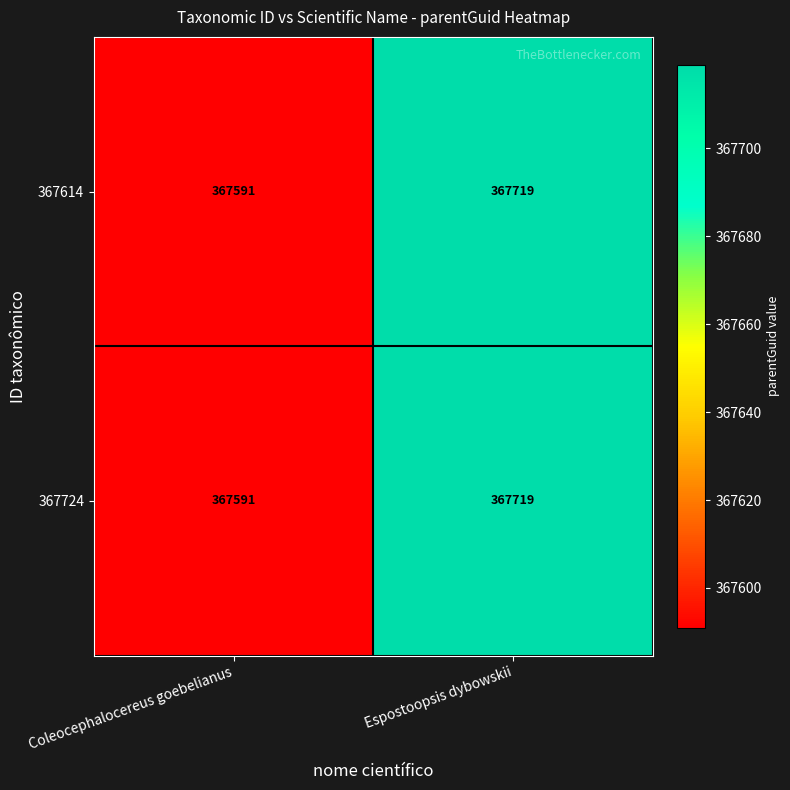

What is the total value across all series at Espostoopsis dybowskii?

735438